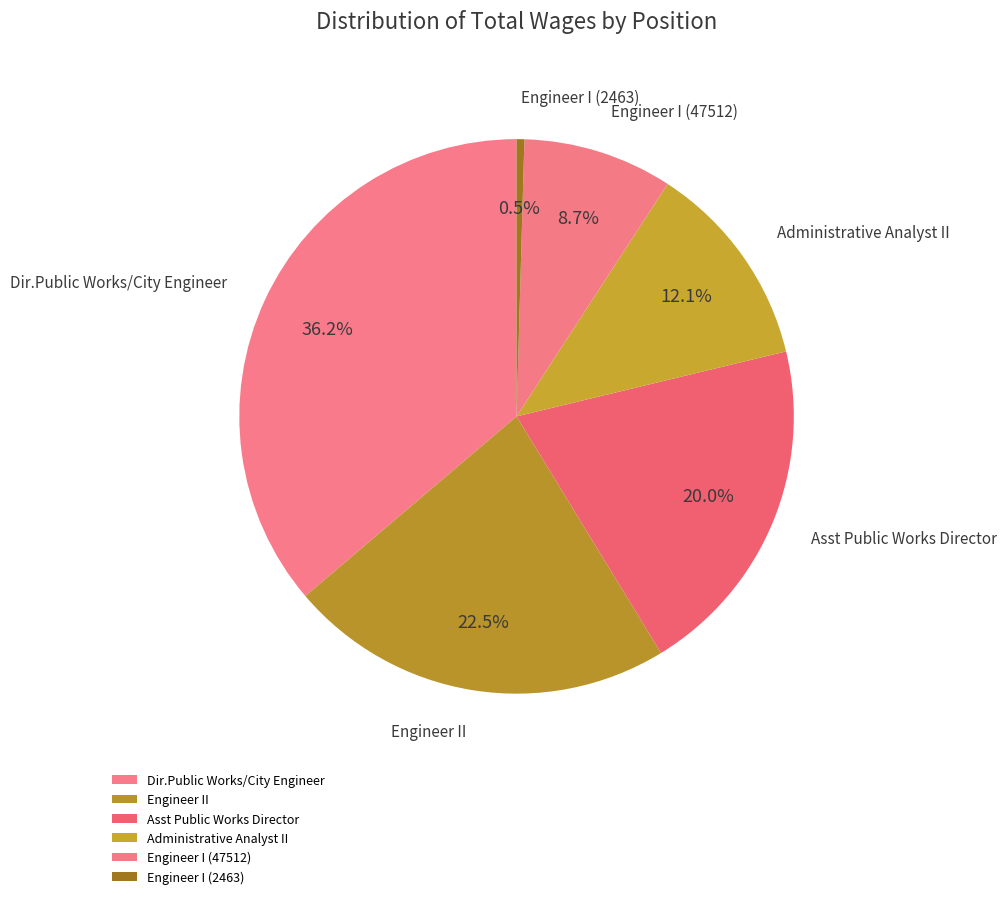

To the nearest percent, what portion does Asst Public Works Director represent?

20%